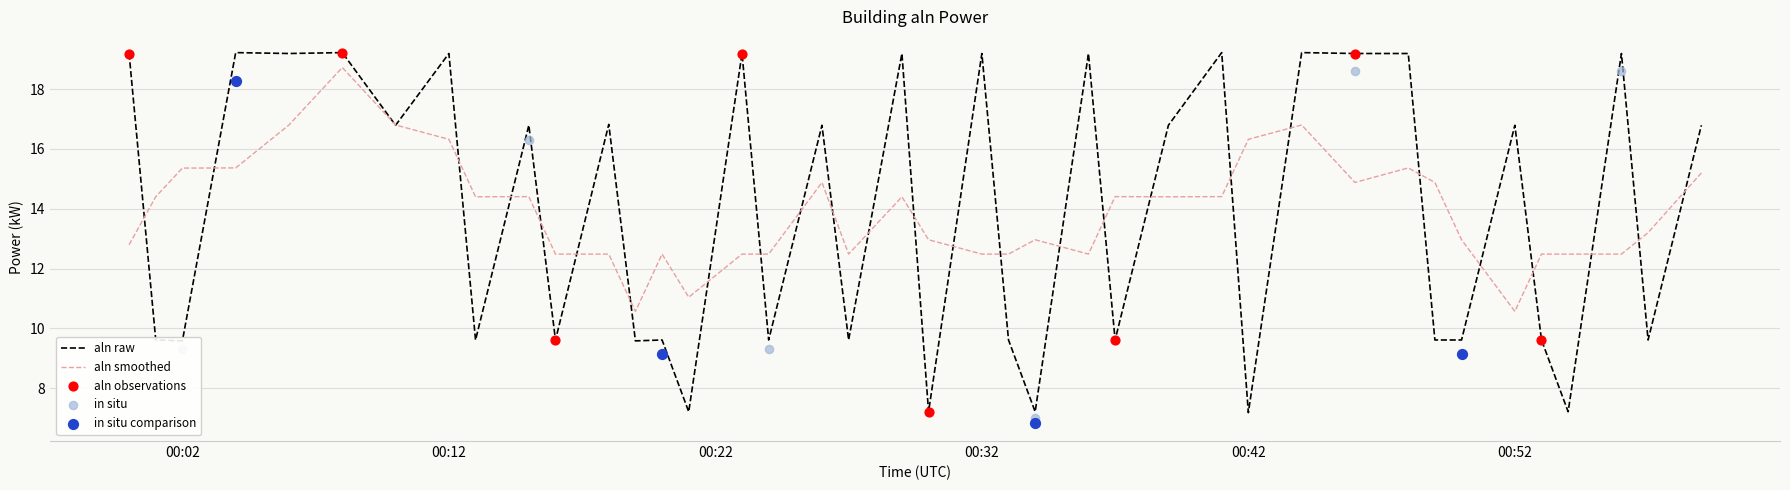

What is the ratio of the value at 2024-03-24T00:33:00 to the value at 2024-03-24T00:21:00?

1.3